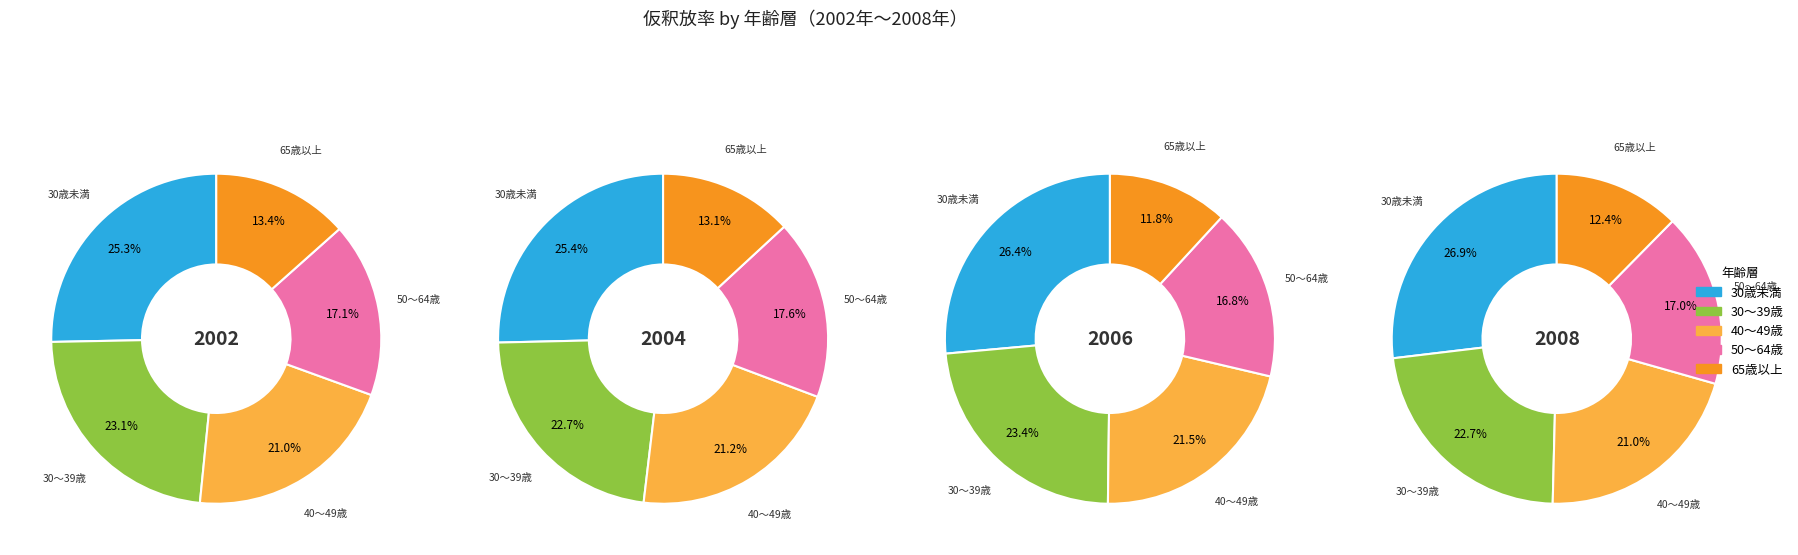

Does any single category account for the majority?

No